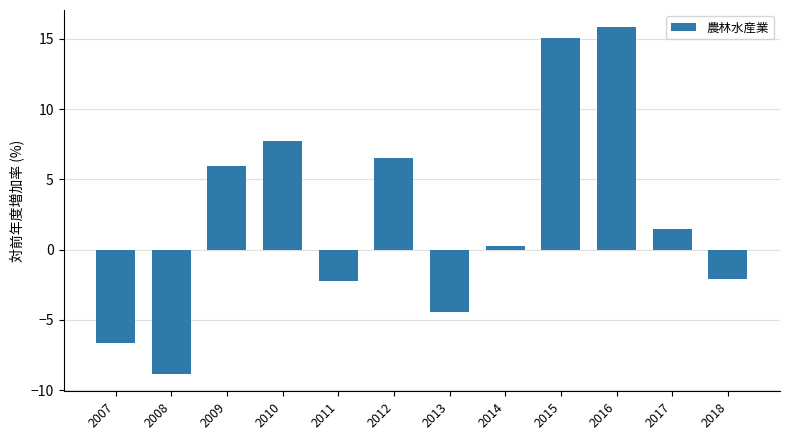

The chart shows a value of -6.7 at 2007. True or false?

True